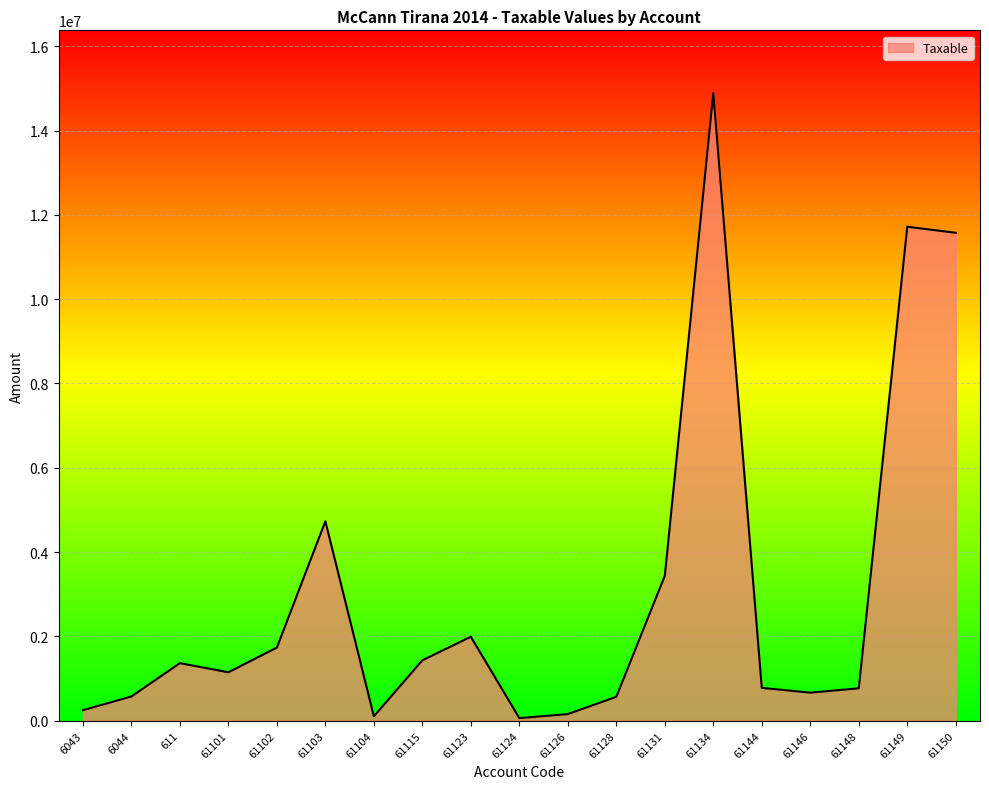

What is the ratio of the value at 61146 to the value at 61123?

0.3